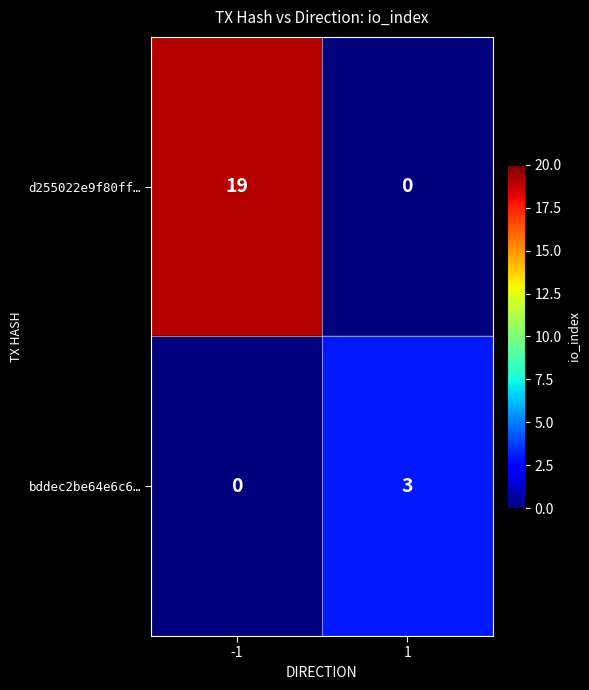

Is it true that d255022e9f80ff… equals 0 at 1?

True